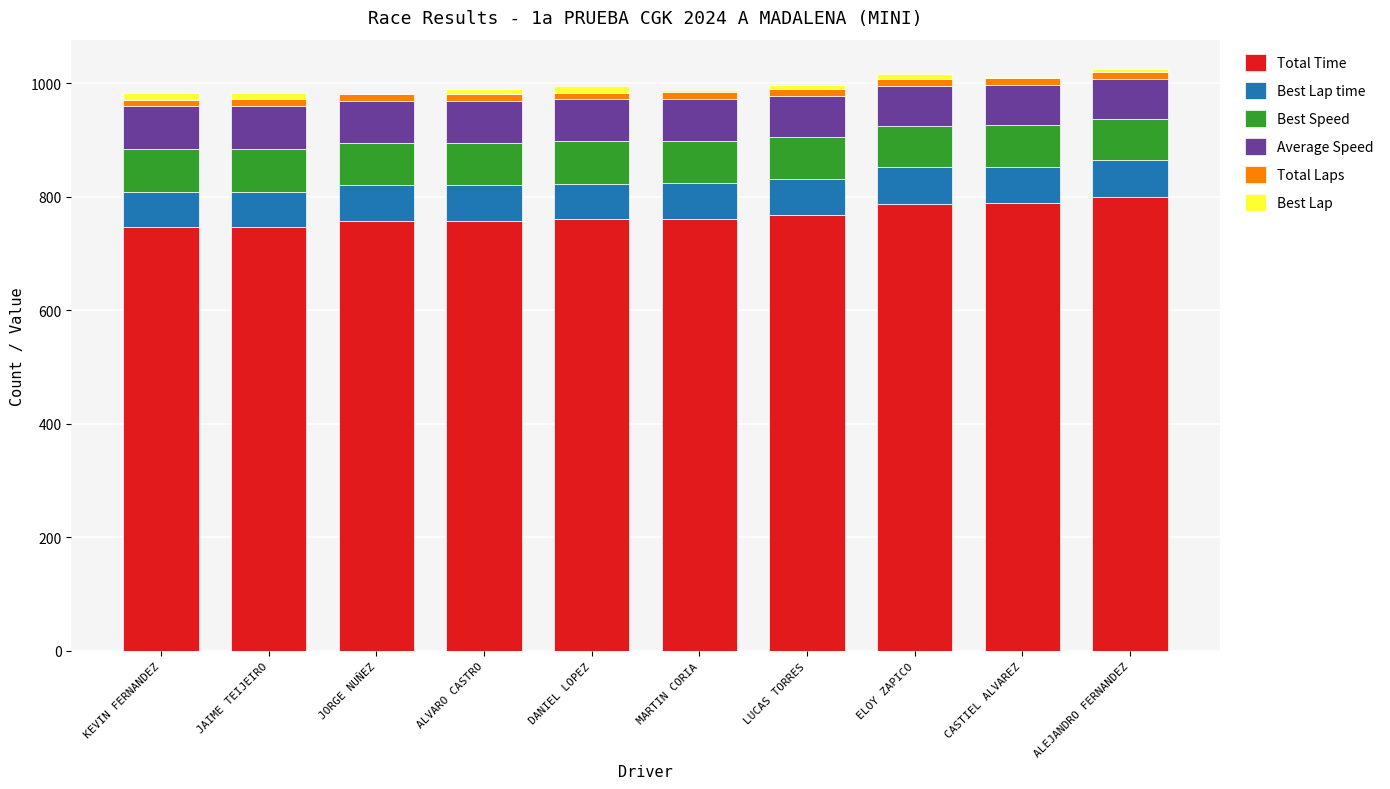

What are all the series names shown in the legend?

Total Time, Best Lap time, Best Speed, Average Speed, Total Laps, Best Lap